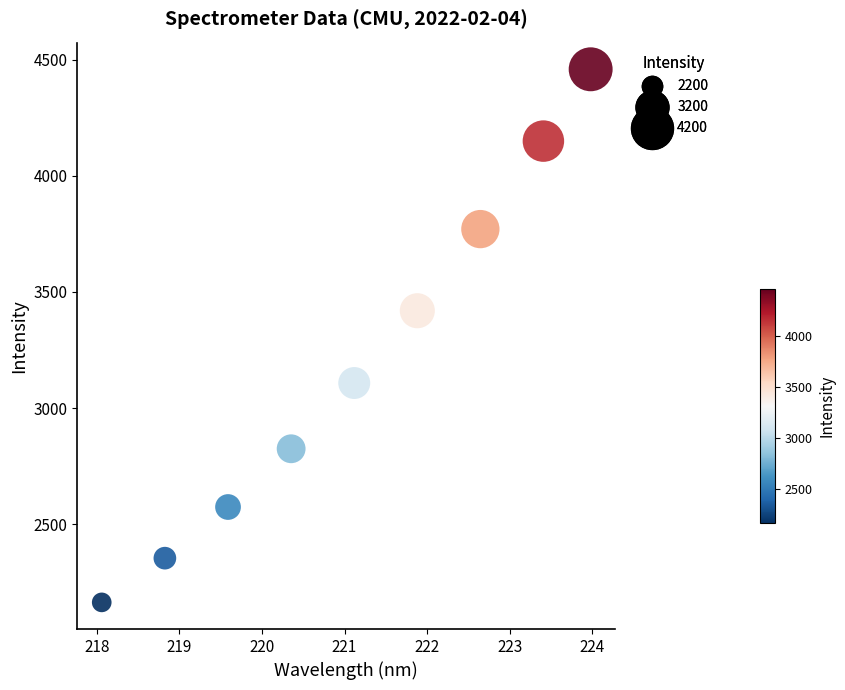

What is the range of Y values (max minus min)?

2294.6